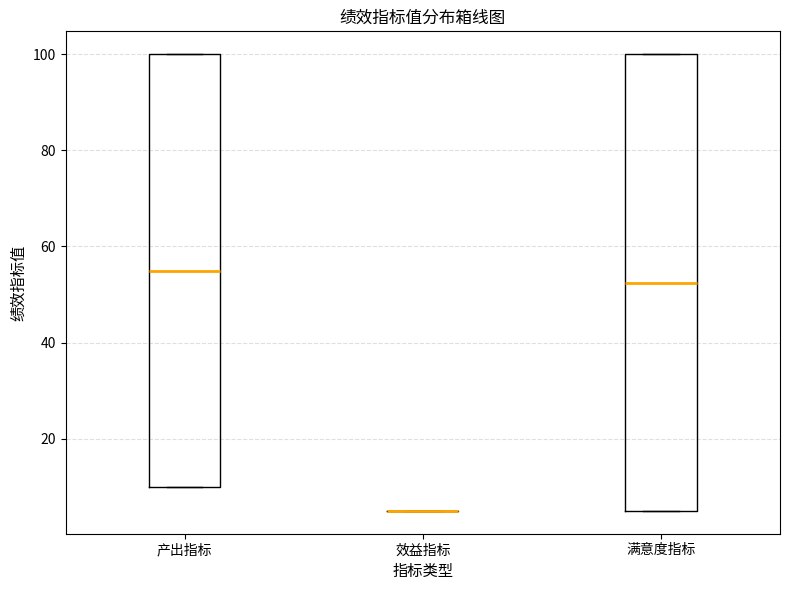

Which box is the tallest, from its lower edge to its upper edge?

满意度指标